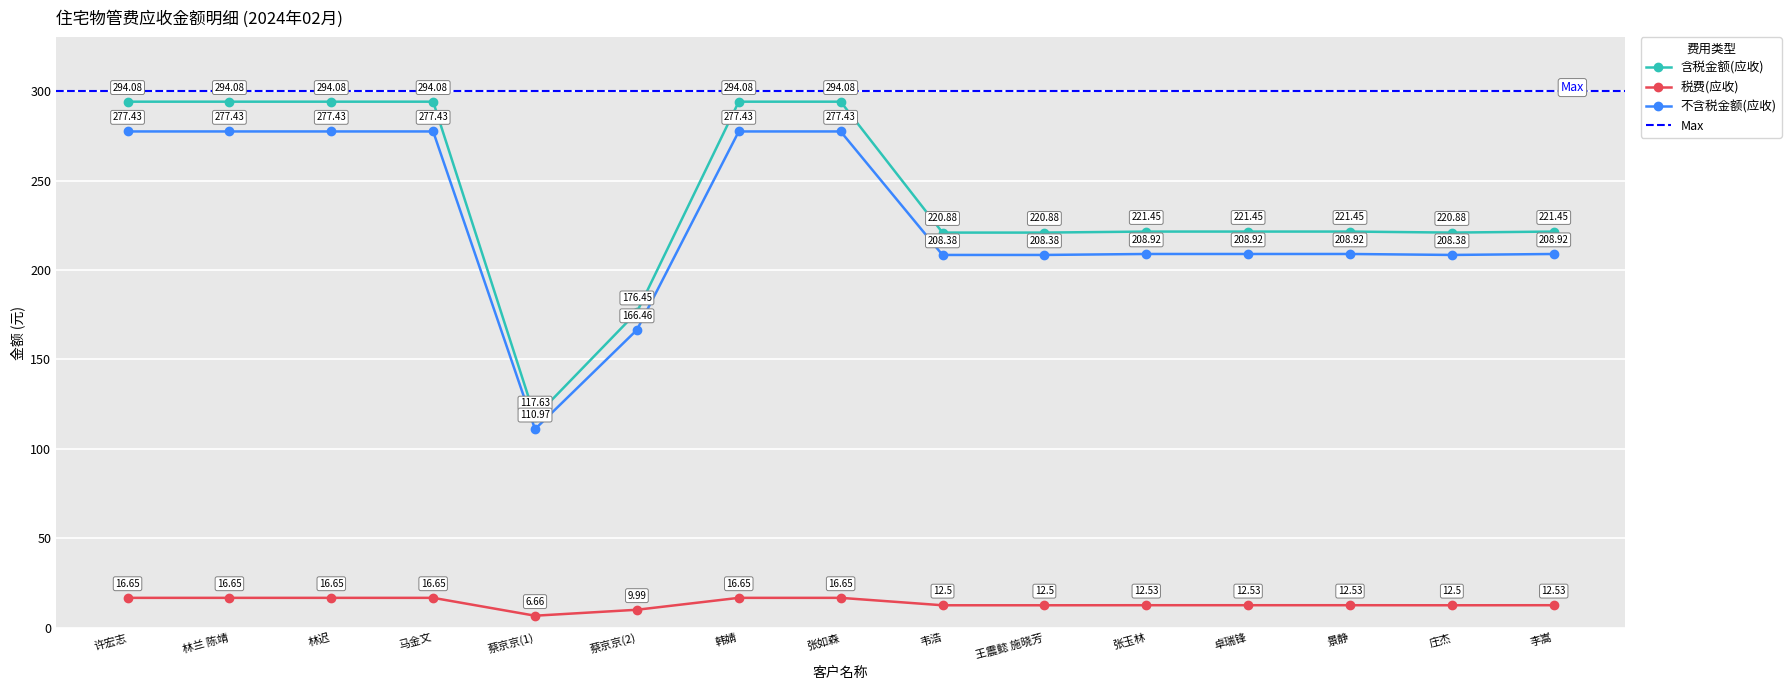

What is the total value across all series at 张如森?

588.2